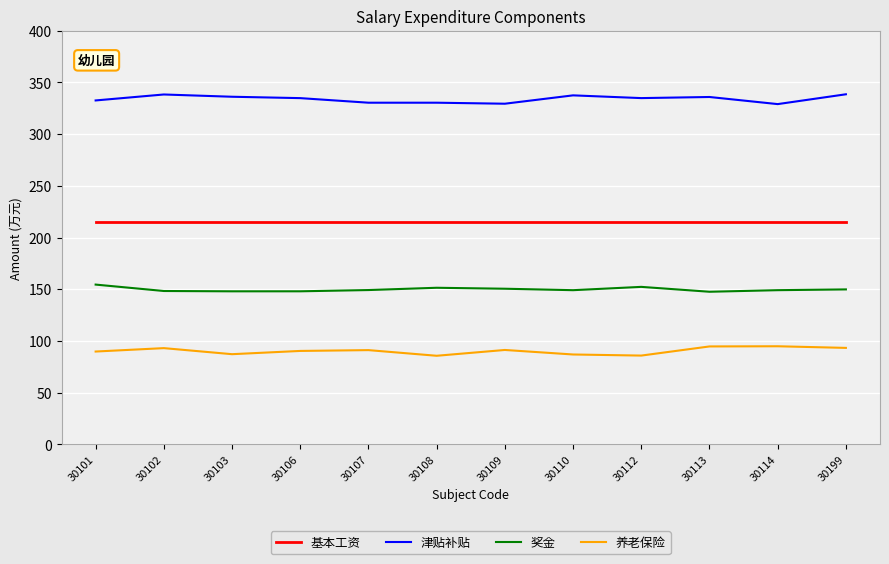

True or false: 基本工资 and 养老保险 cross at least once.

False